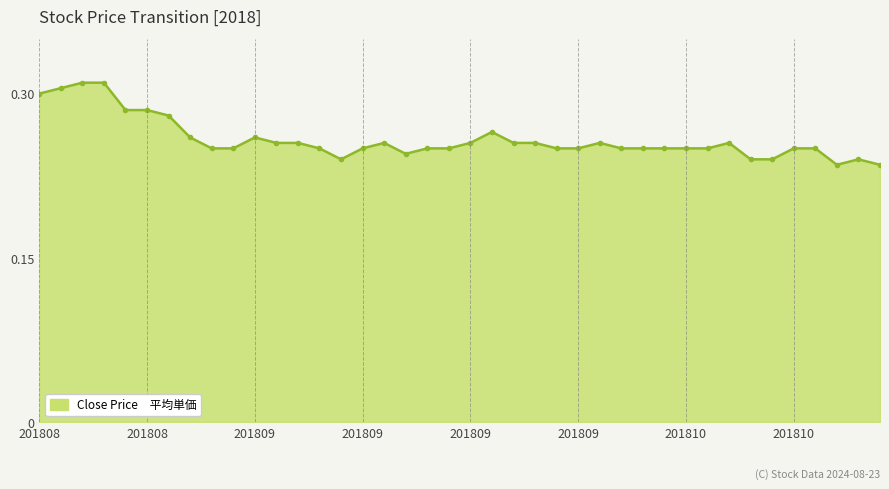

How many lines are shown in the chart?

1